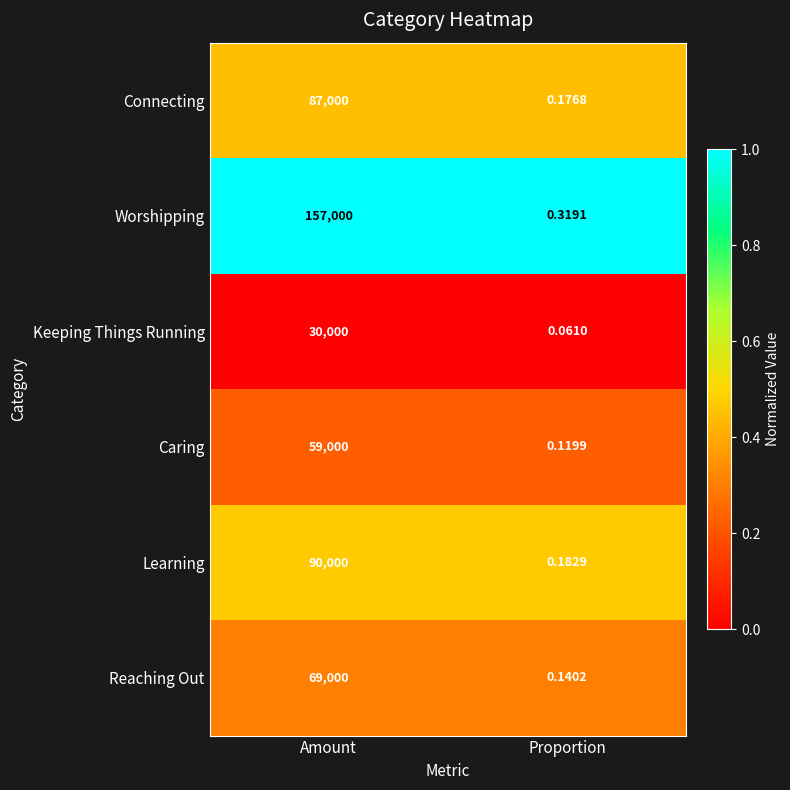

At Proportion, list the series in order from largest to smallest.

Worshipping, Learning, Connecting, Reaching Out, Caring, Keeping Things Running